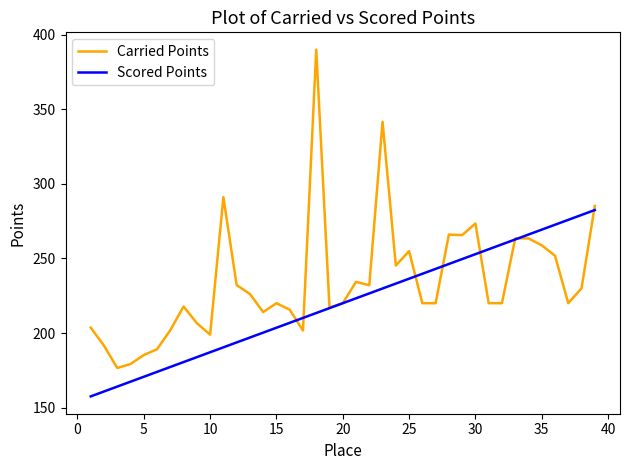

What is the smallest value displayed?

157.5